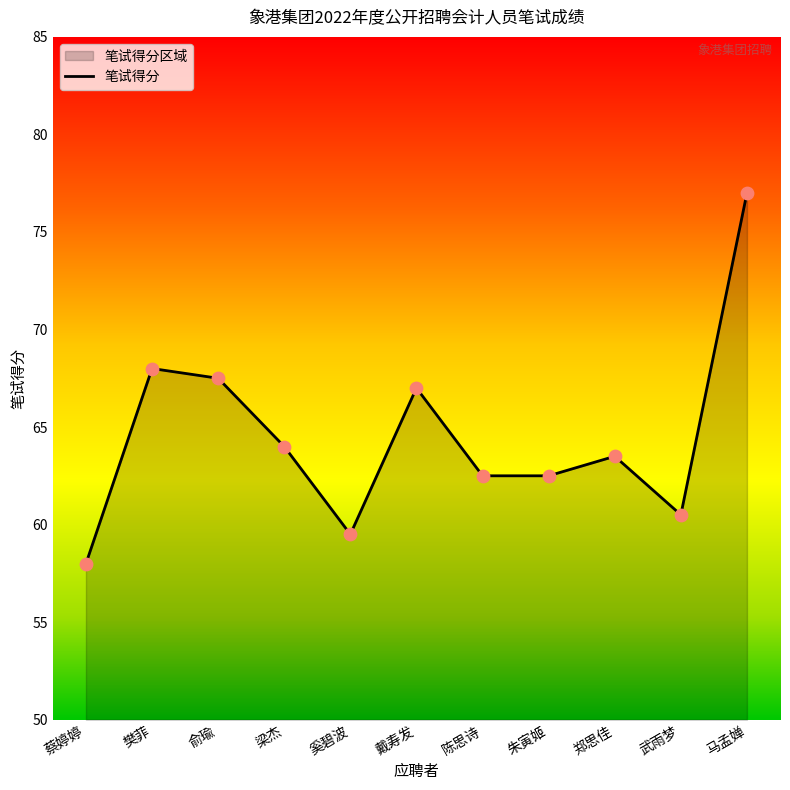

What is the change in value from 樊菲 to 朱寅姬?

-5.5